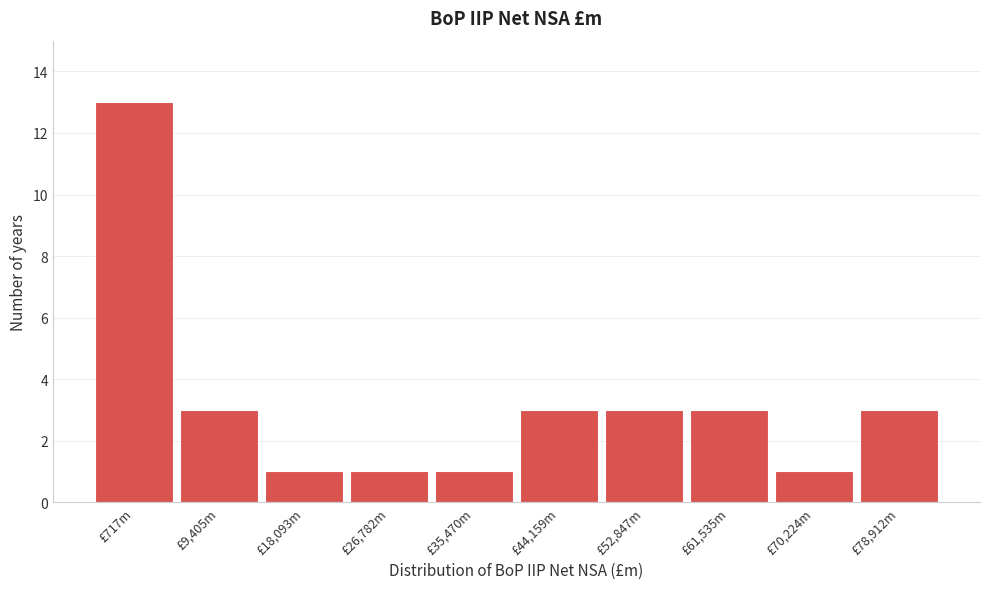

Reading left to right, list all the values displayed in this chart.

13	3	1	1	1	3	3	3	1	3